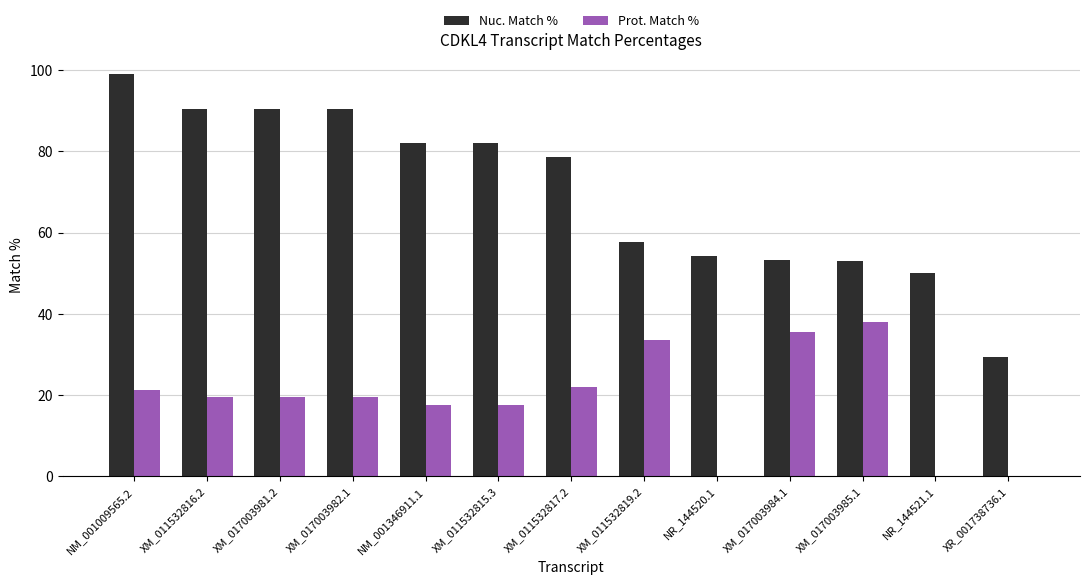

Which series changed the most between NR_144520.1 and XM_017003985.1?

Prot. Match %